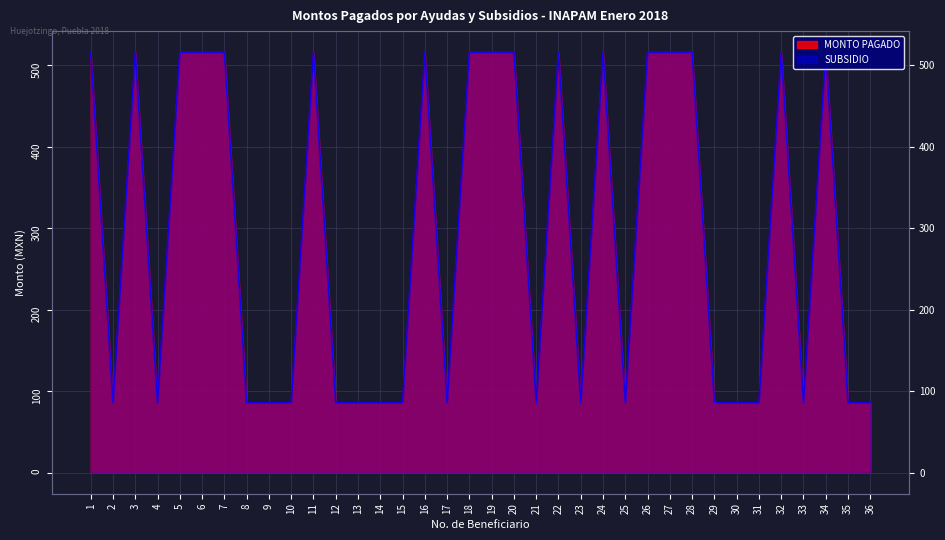

What is the approximate value of MONTO PAGADO at 5?

516.3